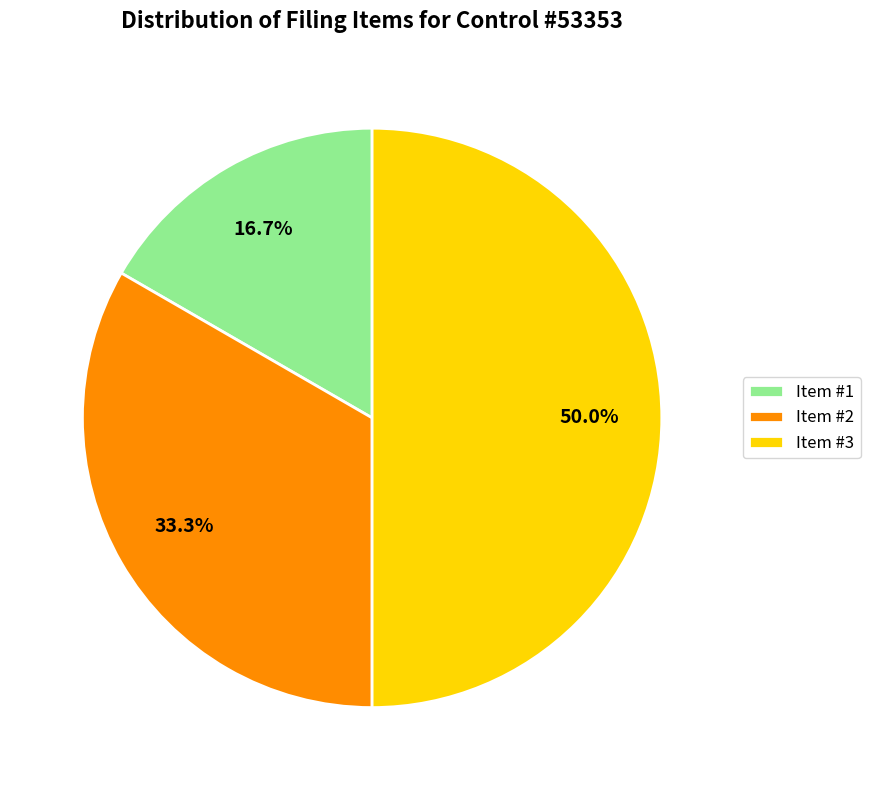

Which category has the biggest portion of the pie?

Item #3